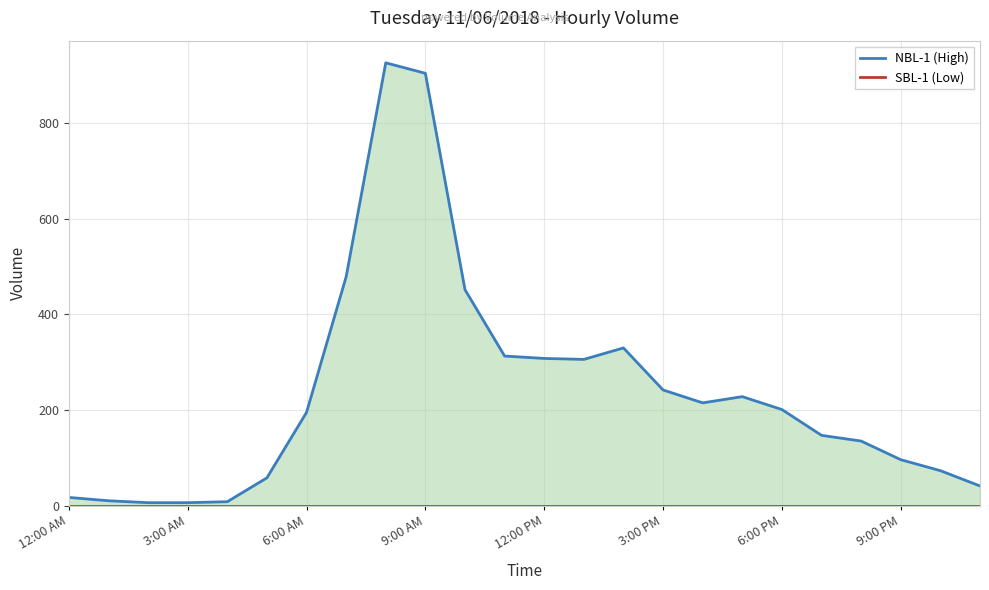

What is the maximum value shown in the chart?

927